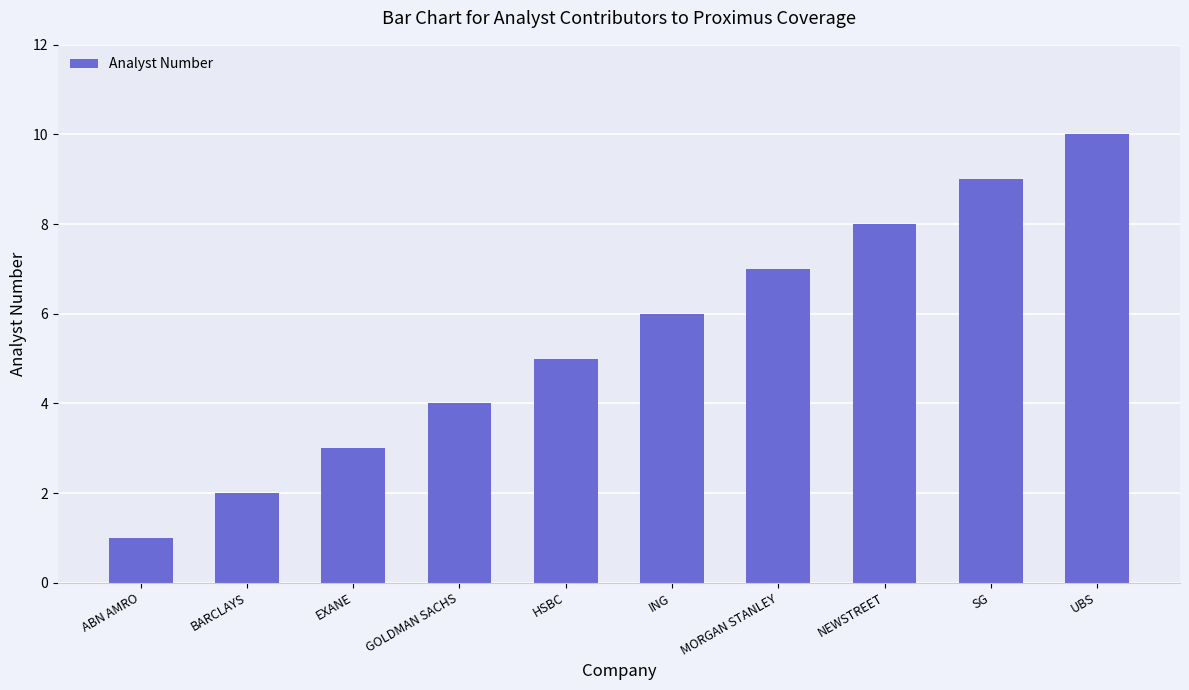

Rank the categories by value from highest to lowest.

UBS, SG, NEWSTREET, MORGAN STANLEY, ING, HSBC, GOLDMAN SACHS, EXANE, BARCLAYS, ABN AMRO